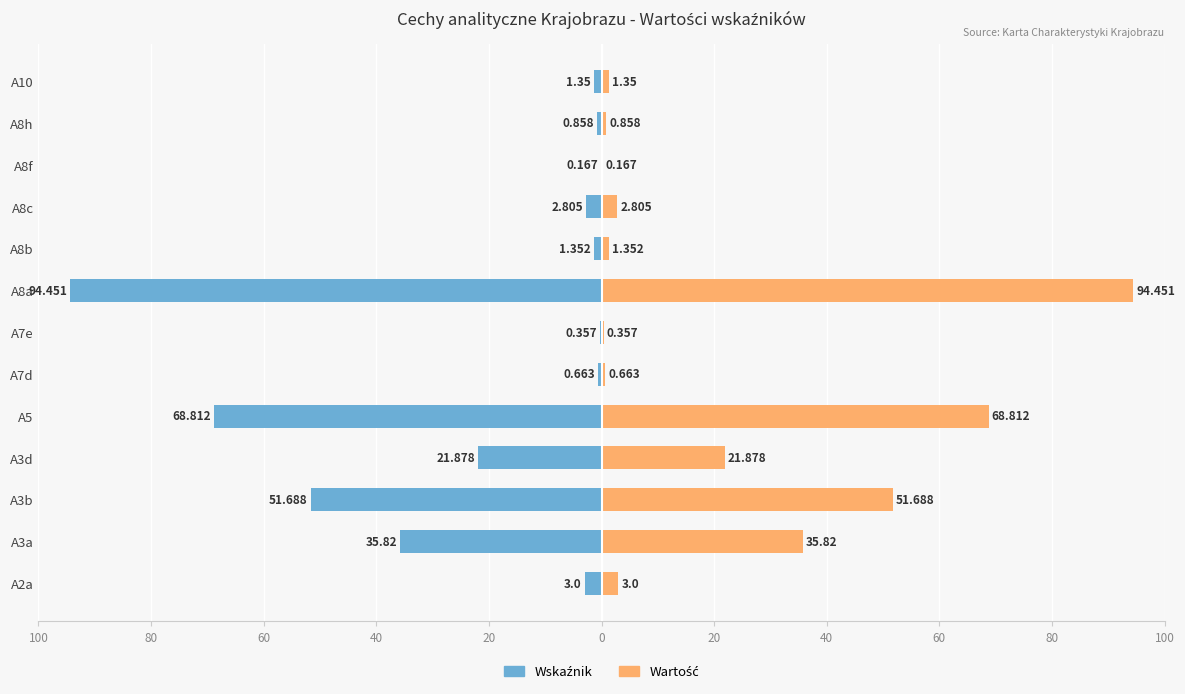

At how many categories does at least one series exceed 91?

1